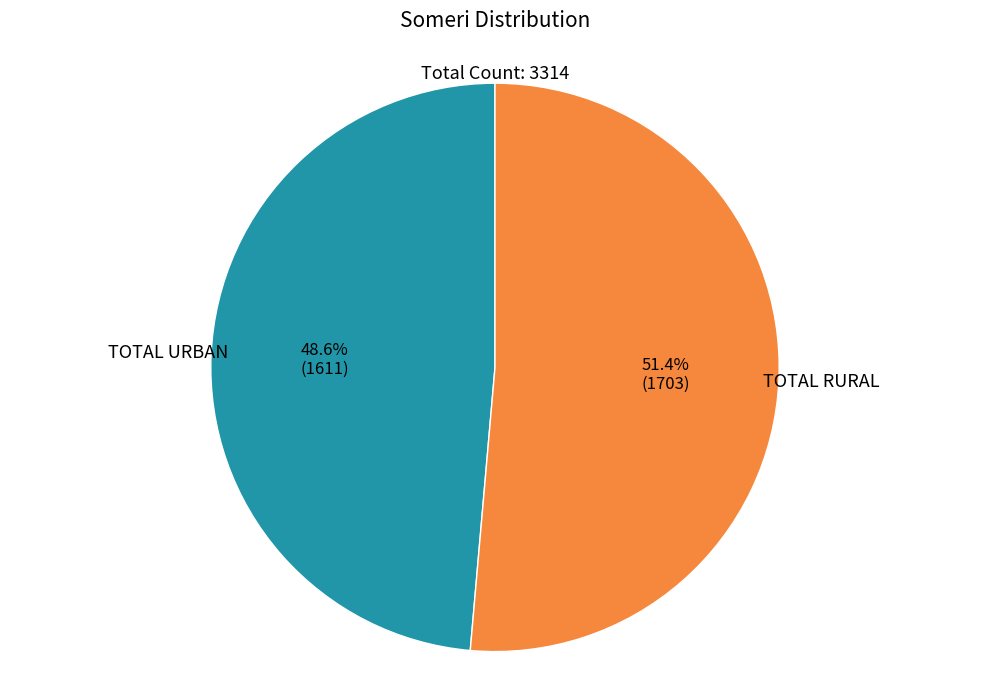

How many segments does this pie chart have?

2